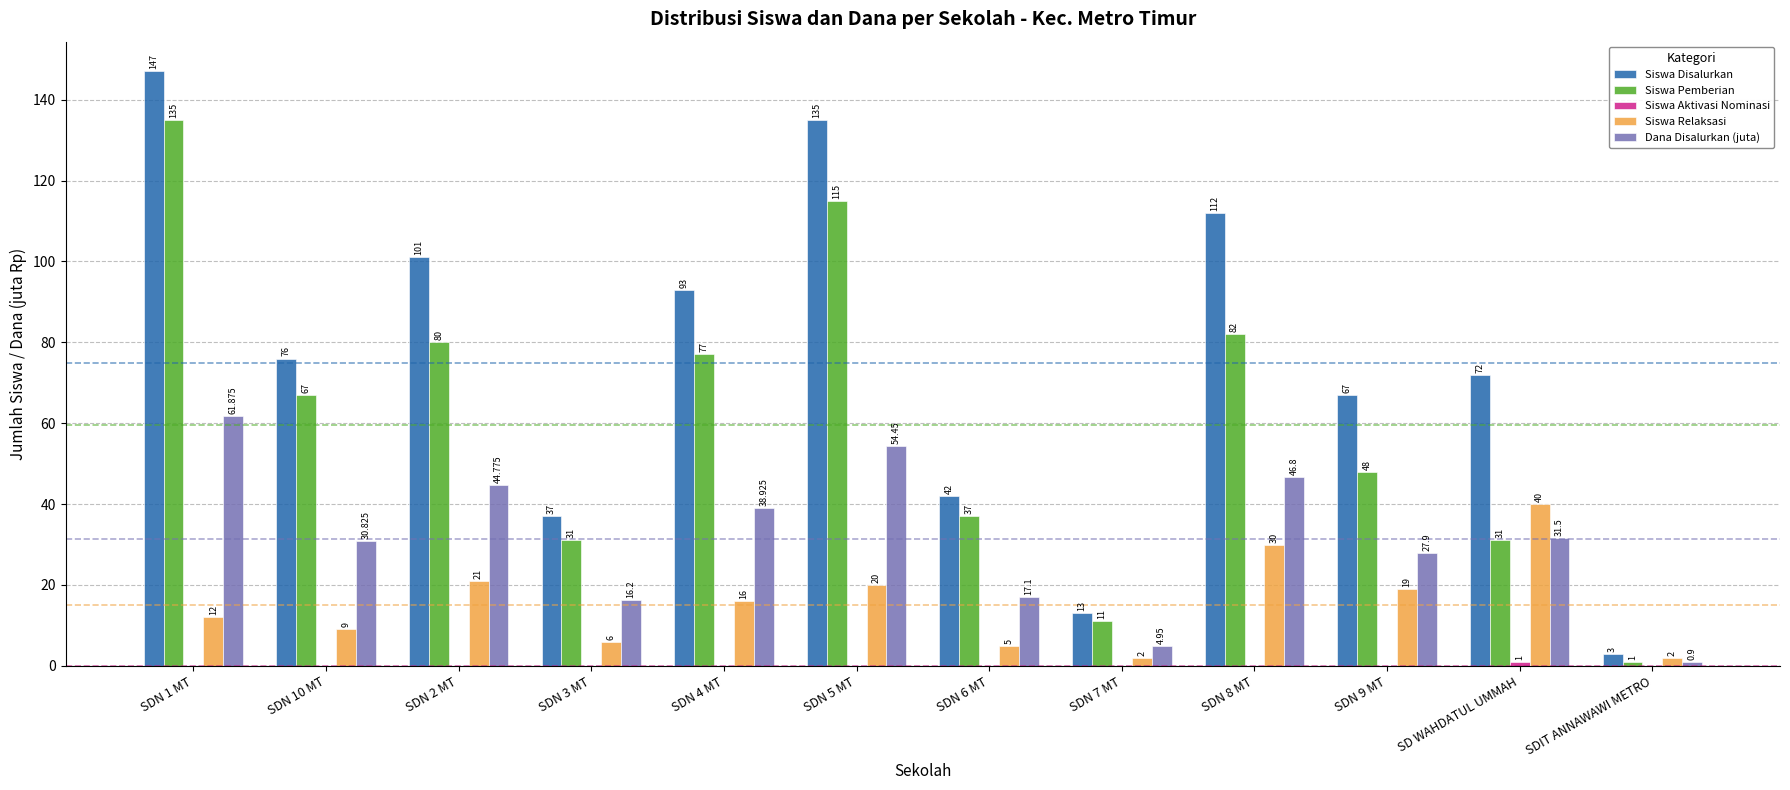

What is the average value of the Siswa Pemberian series?

59.6